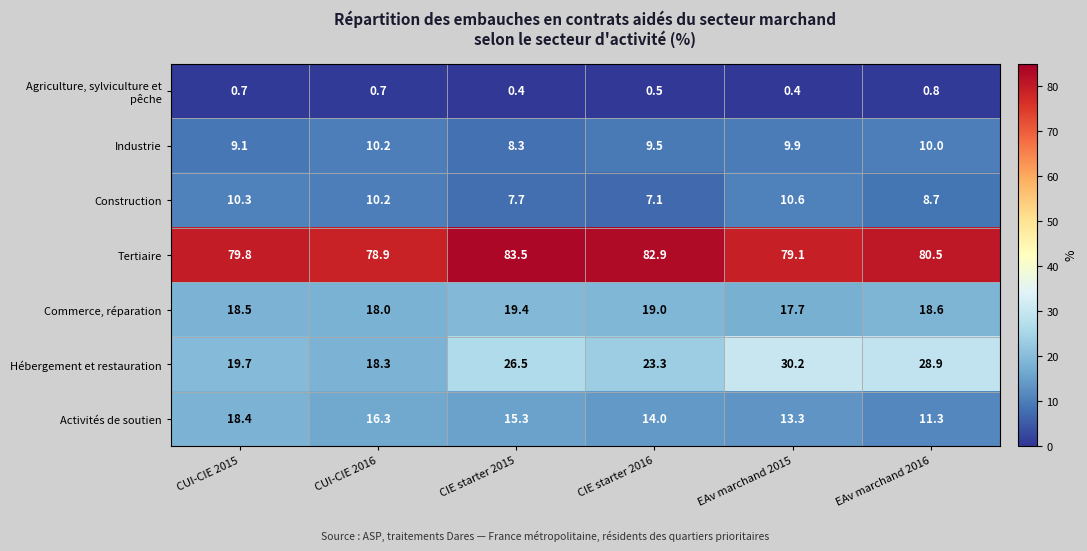

At which label does Industrie first exceed 9?

CUI-CIE 2015